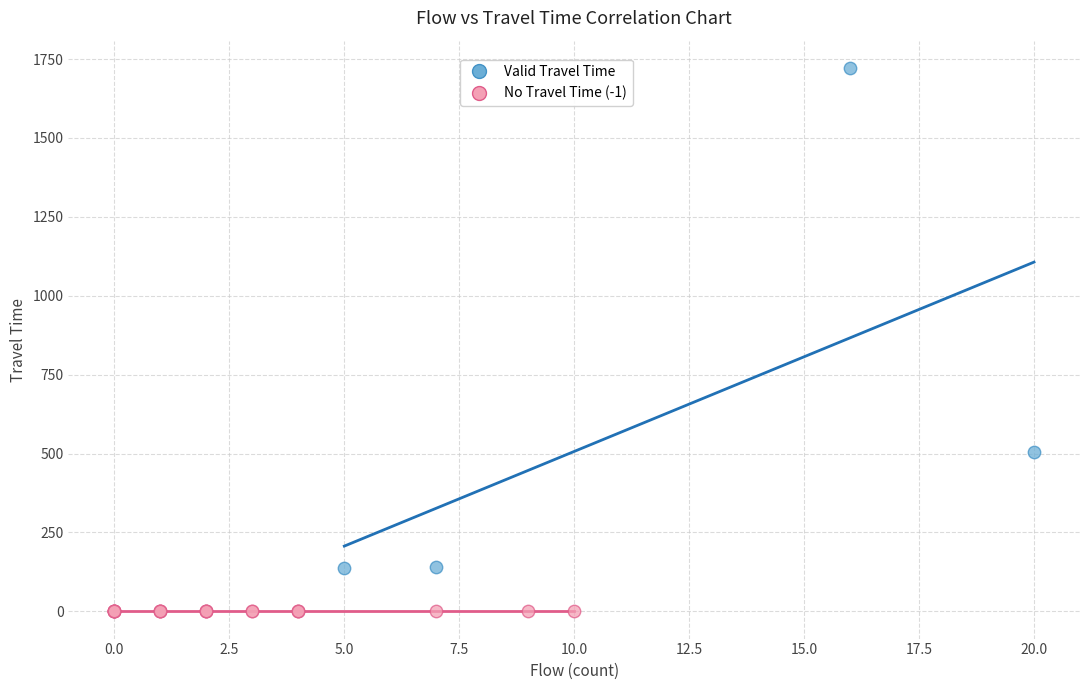

Which series contains the lowest Y value?

No Travel Time (-1)